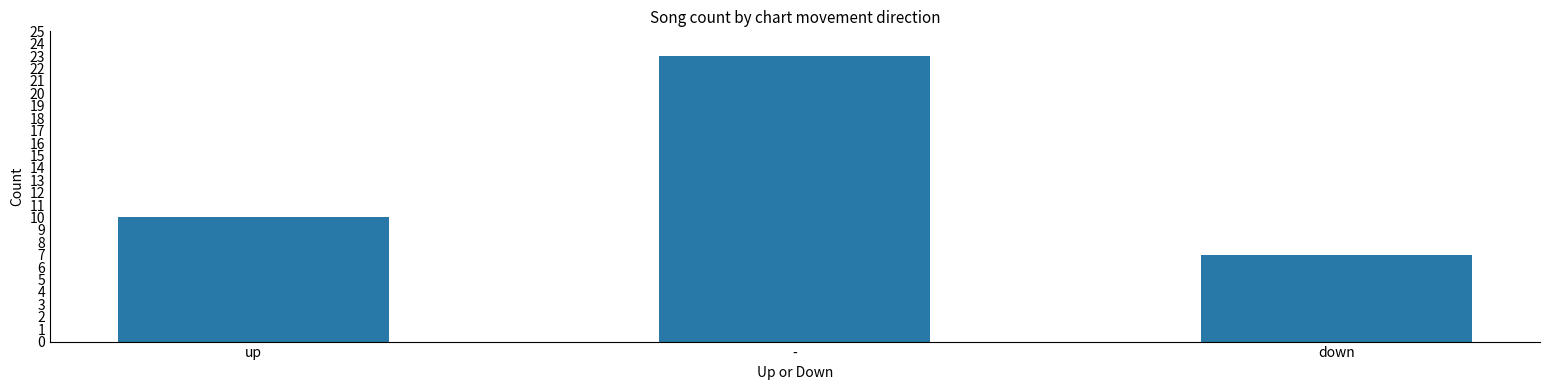

What is the change in value from - to down?

-16